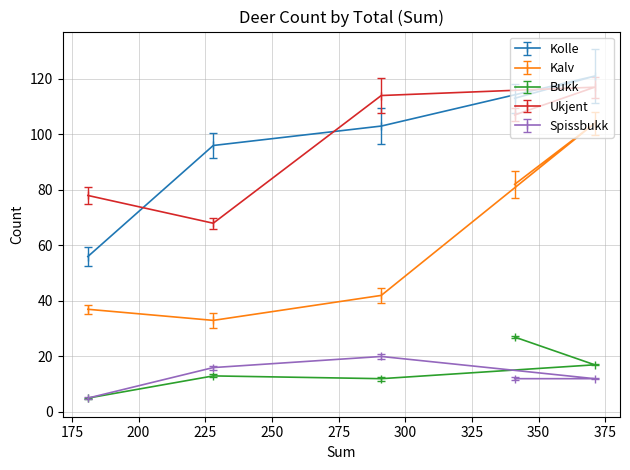

How many interior local valleys does the Kalv series have?

1